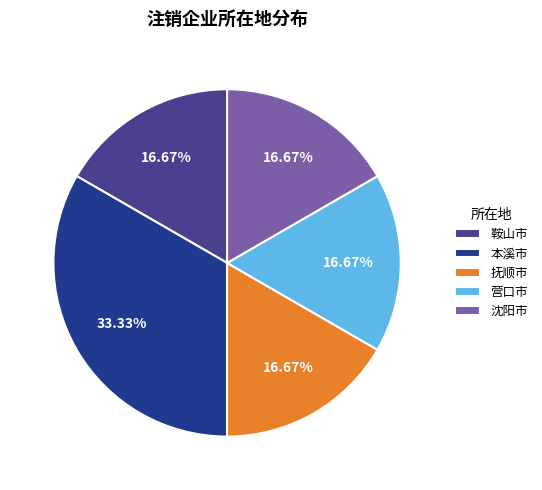

Is there a majority slice in this chart?

No